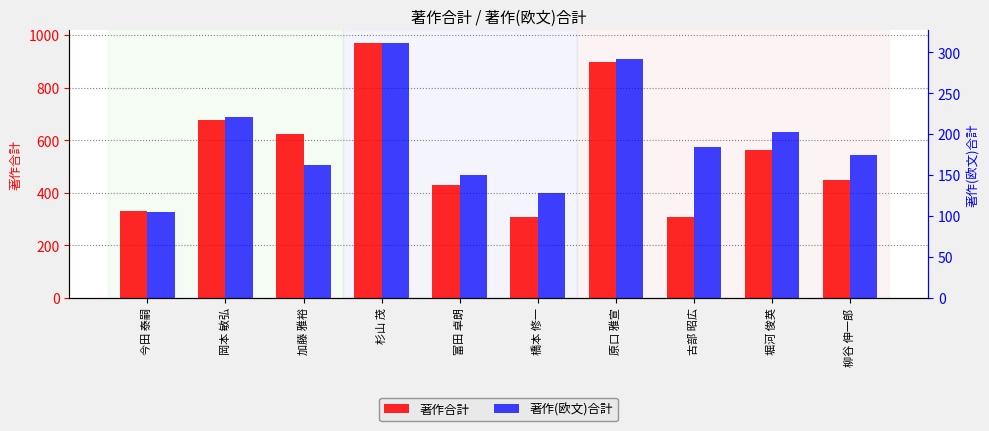

Reading left to right, extract all data points from this chart.

著作合計: 329	676	625	969	430	308	898	309	563	448
著作(欧文)合計: 105	221	162	311	150	128	292	184	202	174